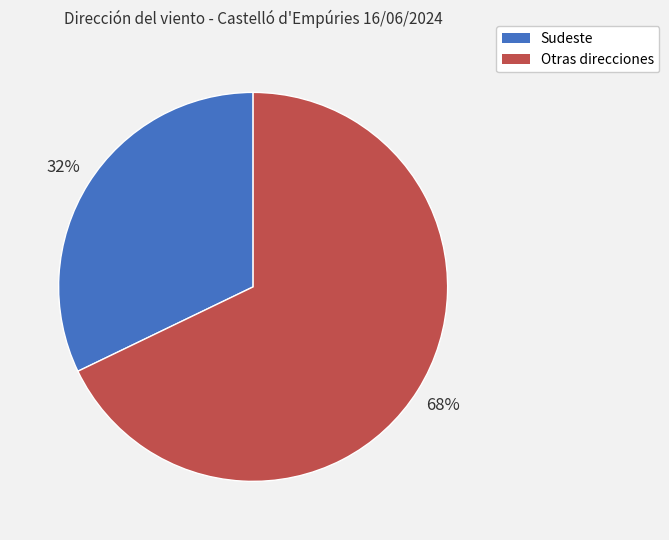

What is the smallest slice in the pie chart?

Sudeste